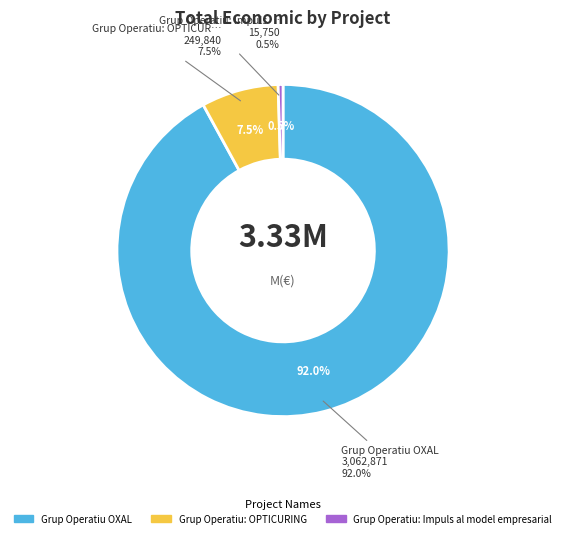

What is the largest slice in the pie chart?

Grup Operatiu OXAL